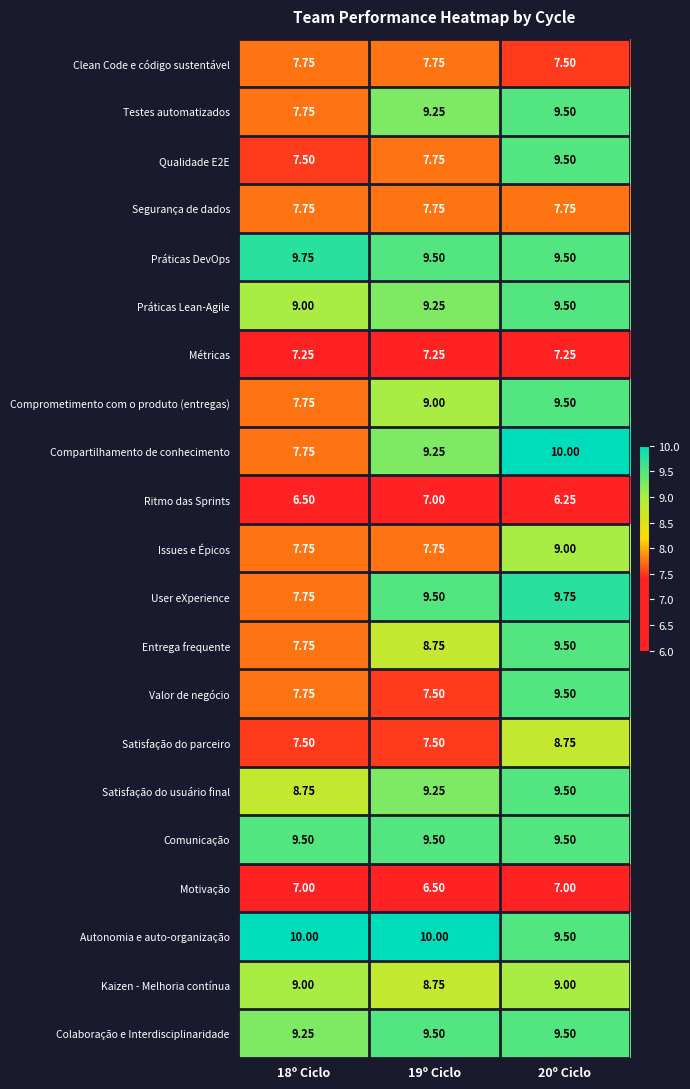

Which series has the largest total across all categories?

Autonomia e auto-organização